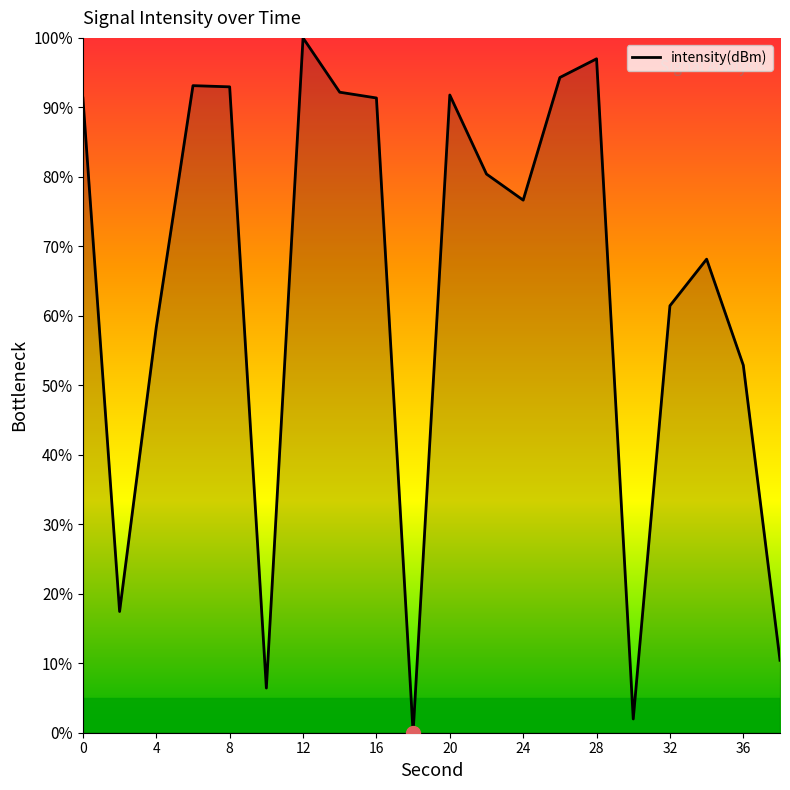

What is the difference between the maximum and minimum values?

100.0